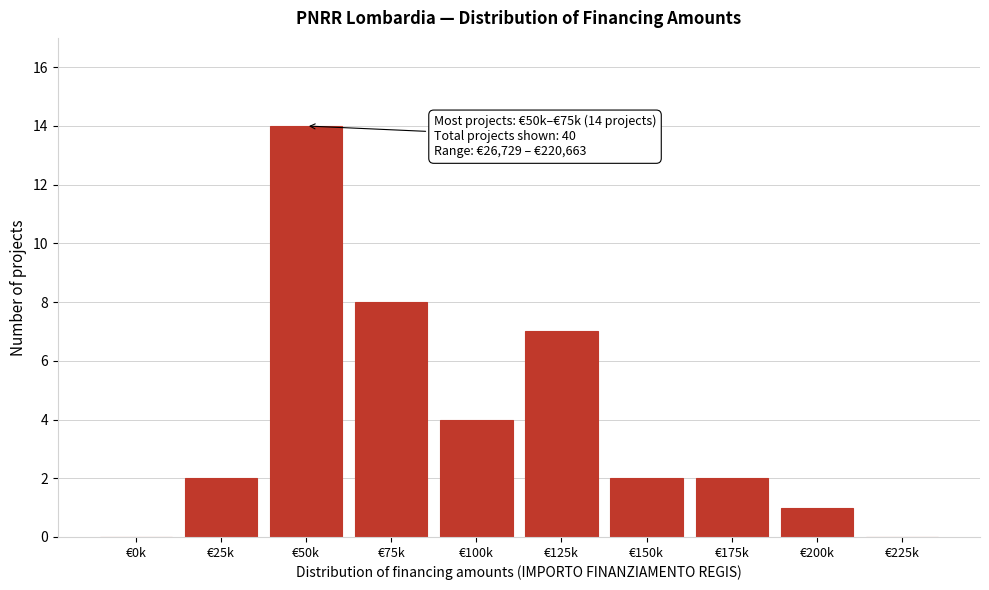

Reading right to left, extract all data points from this chart.

€225k=0	€200k=1	€175k=2	€150k=2	€125k=7	€100k=4	€75k=8	€50k=14	€25k=2	€0k=0